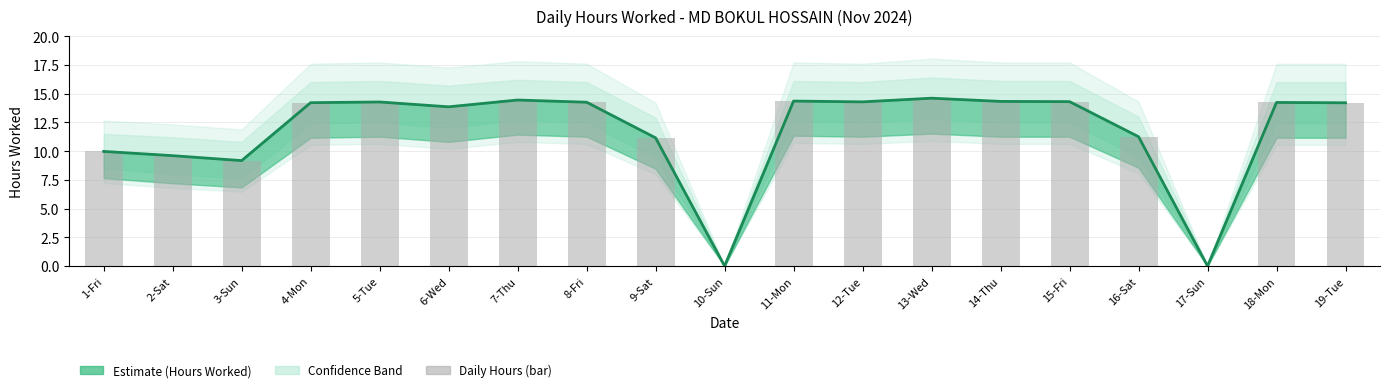

How many values are above zero?

17